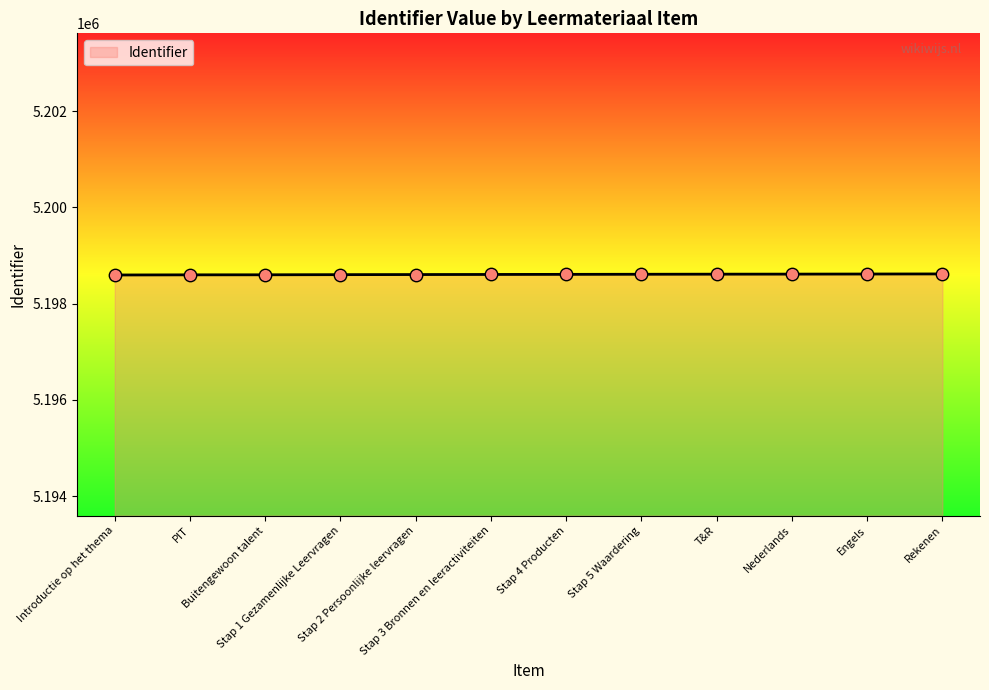

What is the minimum value shown in the chart?

5198595